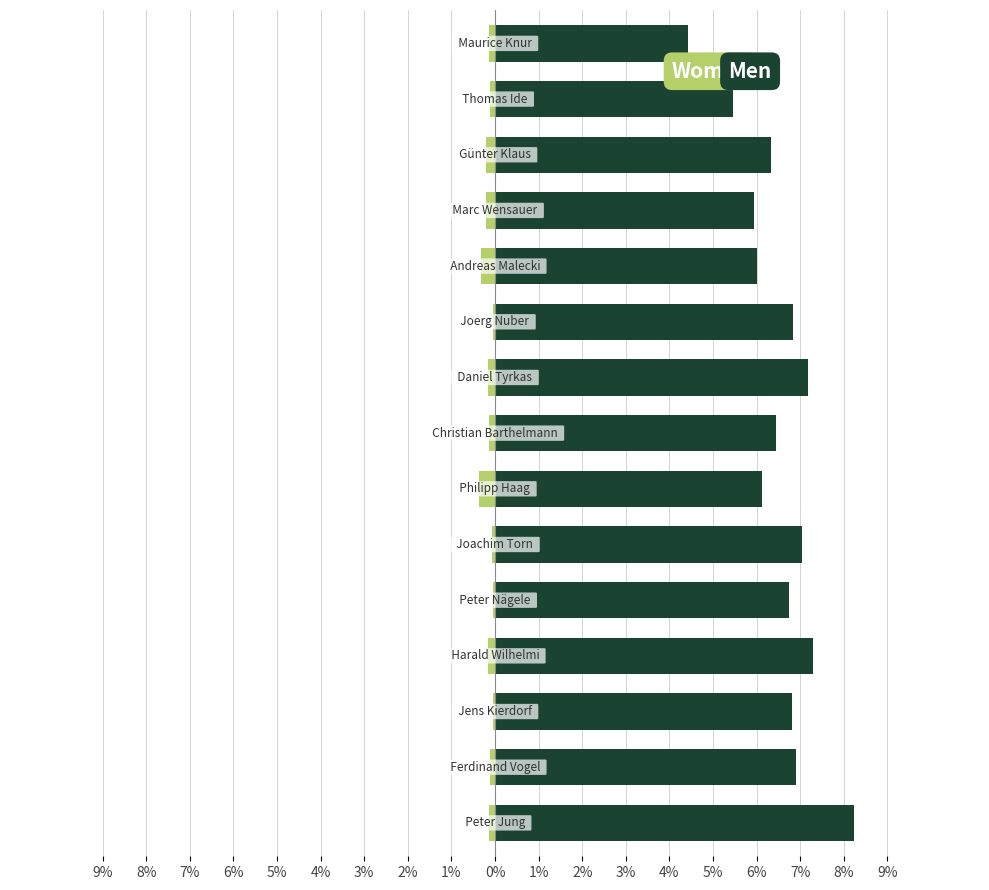

Which series changed the most between 2% and 5%?

Men